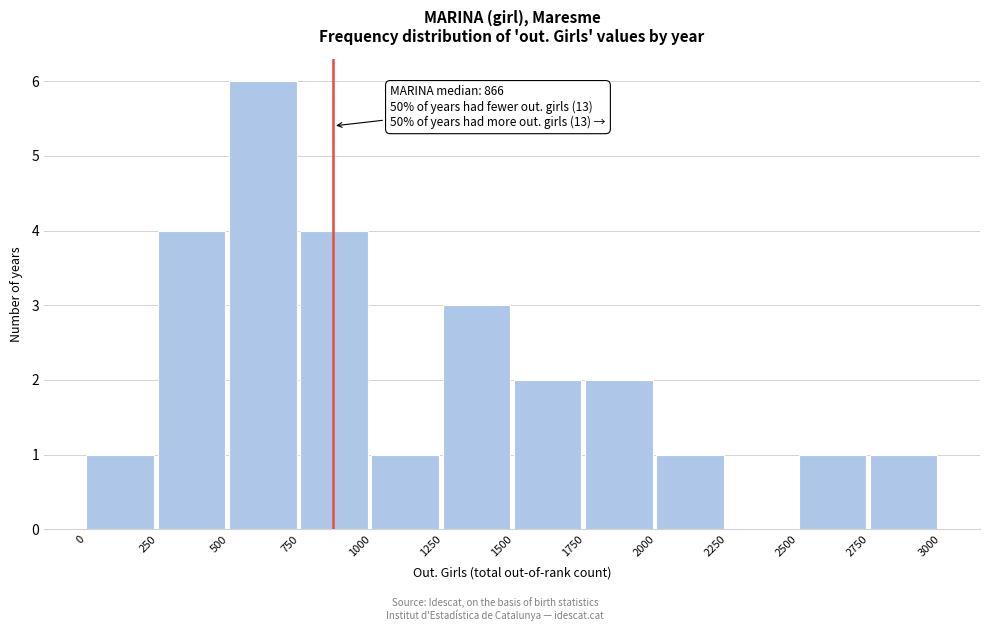

Over which range of the x-axis is the bar tallest?

500 to 750